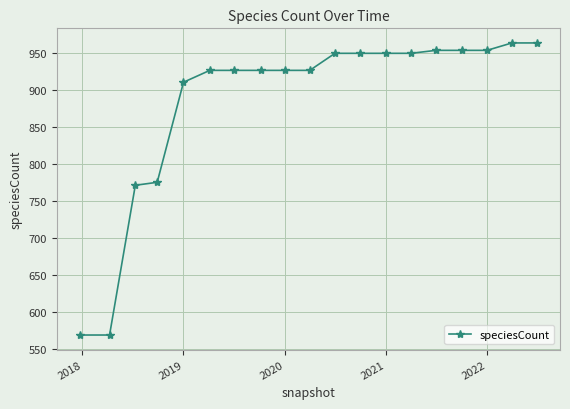

Reading right to left, transcribe all the data shown in this chart.

963	963	953	953	953	949	949	949	949	926	926	926	926	926	910	775	771	569	569